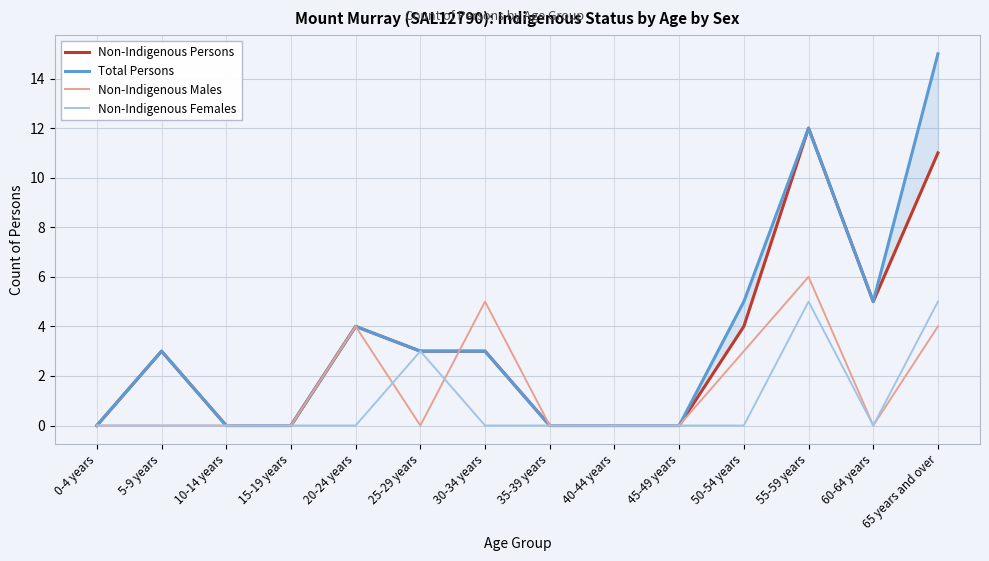

How many positive values does the Non-Indigenous Females series have?

3